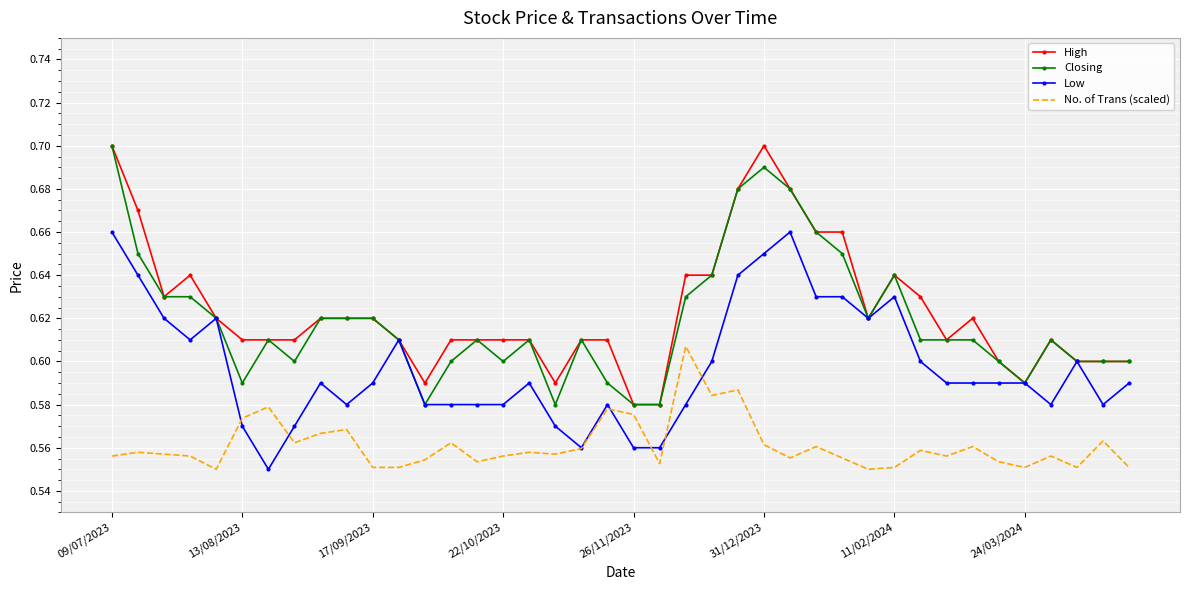

Count the Low values in the range 0 to 1.

40